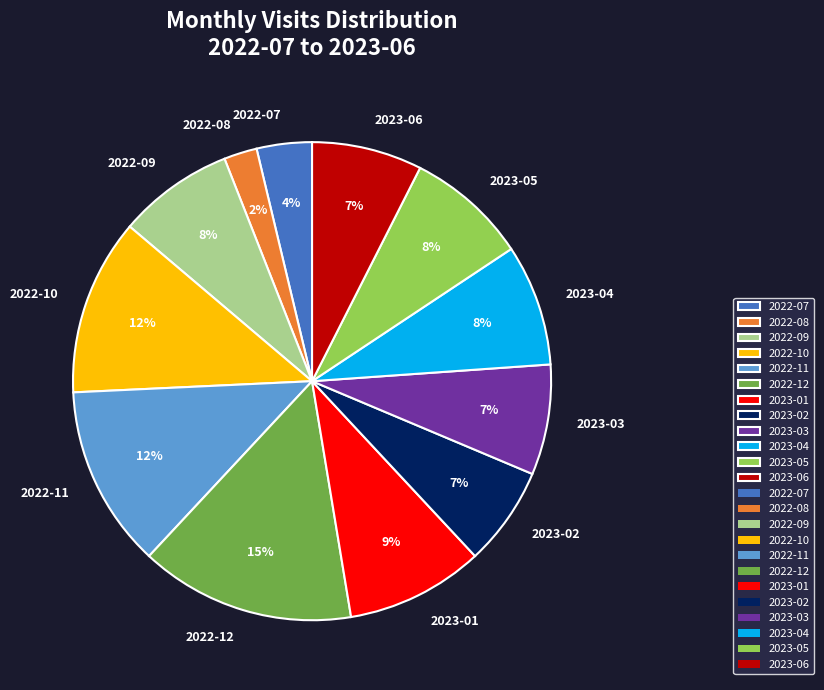

True or false: 2023-02 accounts for 14% of the total.

False